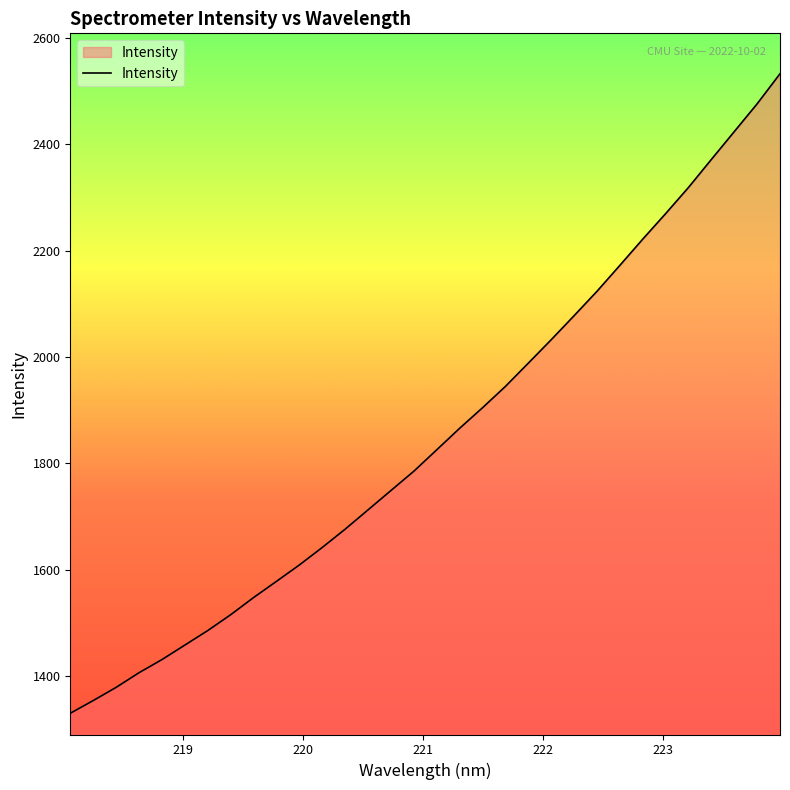

What is the maximum value shown in the chart?

2532.5